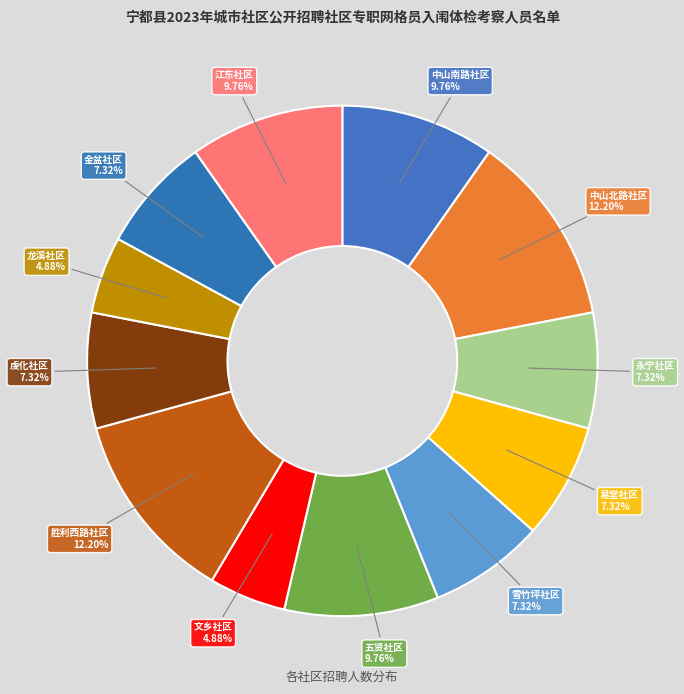

How many segments does this pie chart have?

12